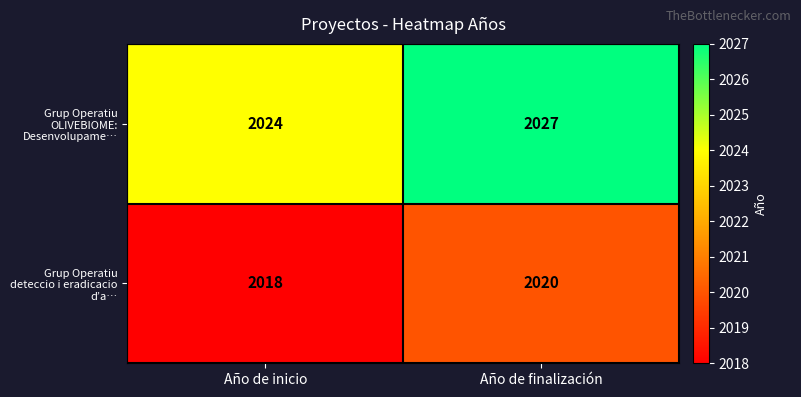

What is the sum of all Grup Operatiu OLIVEBIOME: Desenvolupame… values?

4051